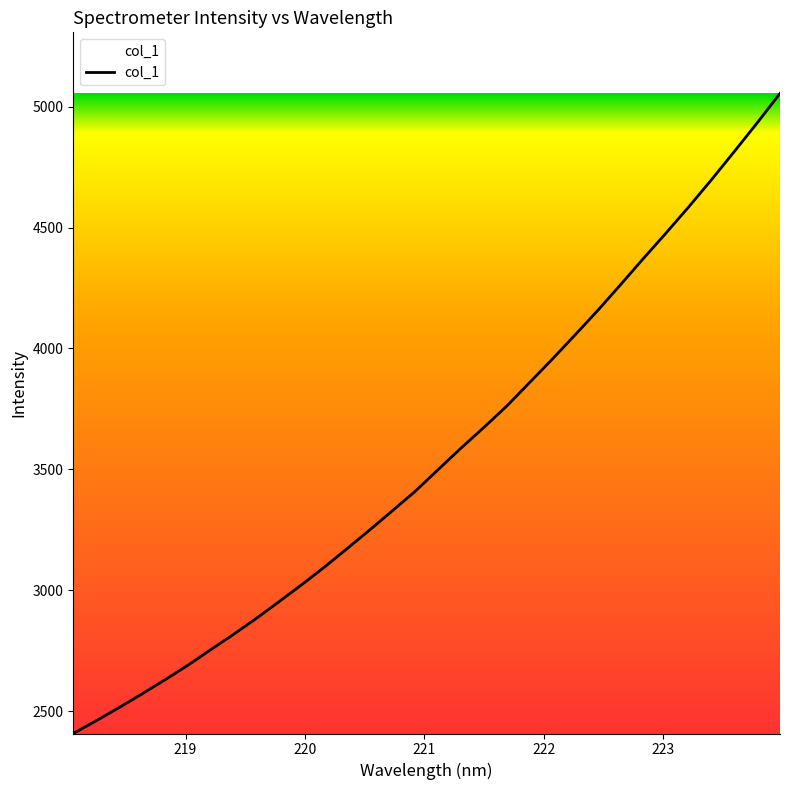

What is the maximum value shown in the chart?

5054.2